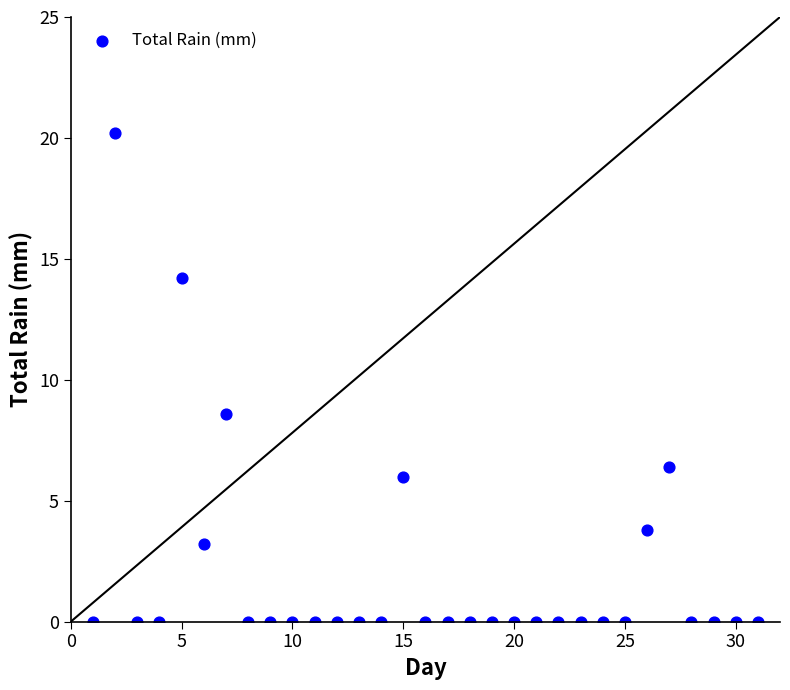

What is the range of X values (max minus min)?

30.0